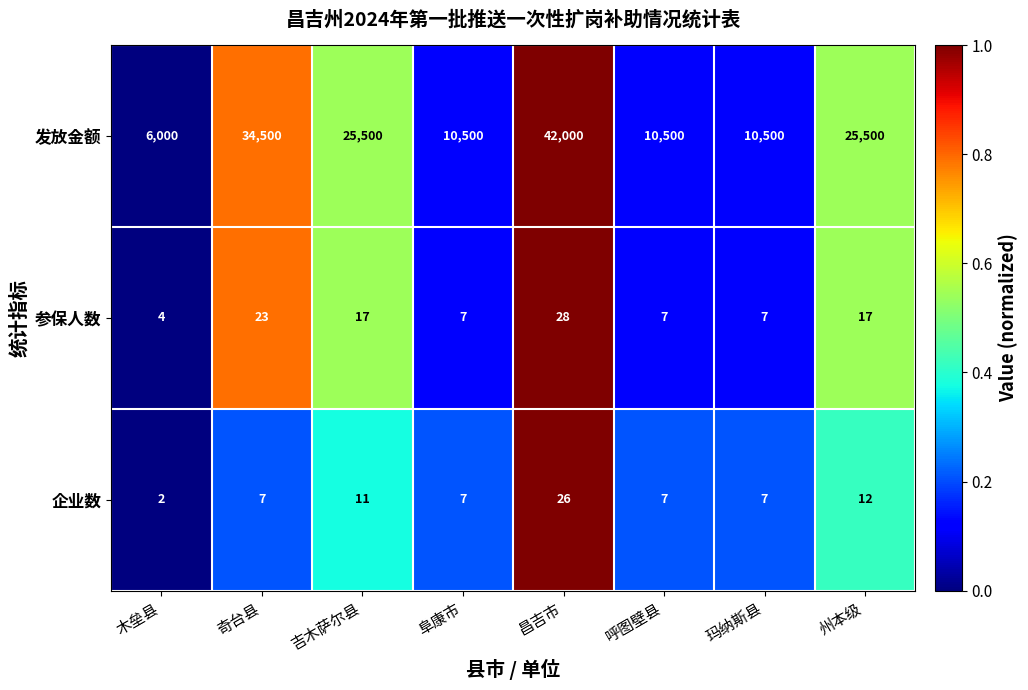

List the series in order of their peak value, highest first.

发放金额, 参保人数, 企业数